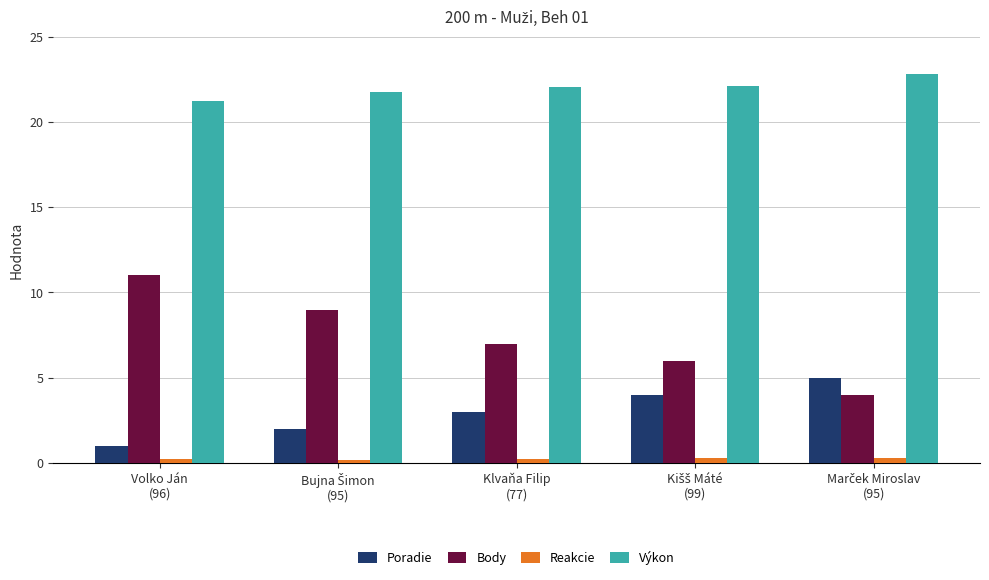

Which series has the largest range (max minus min)?

Body